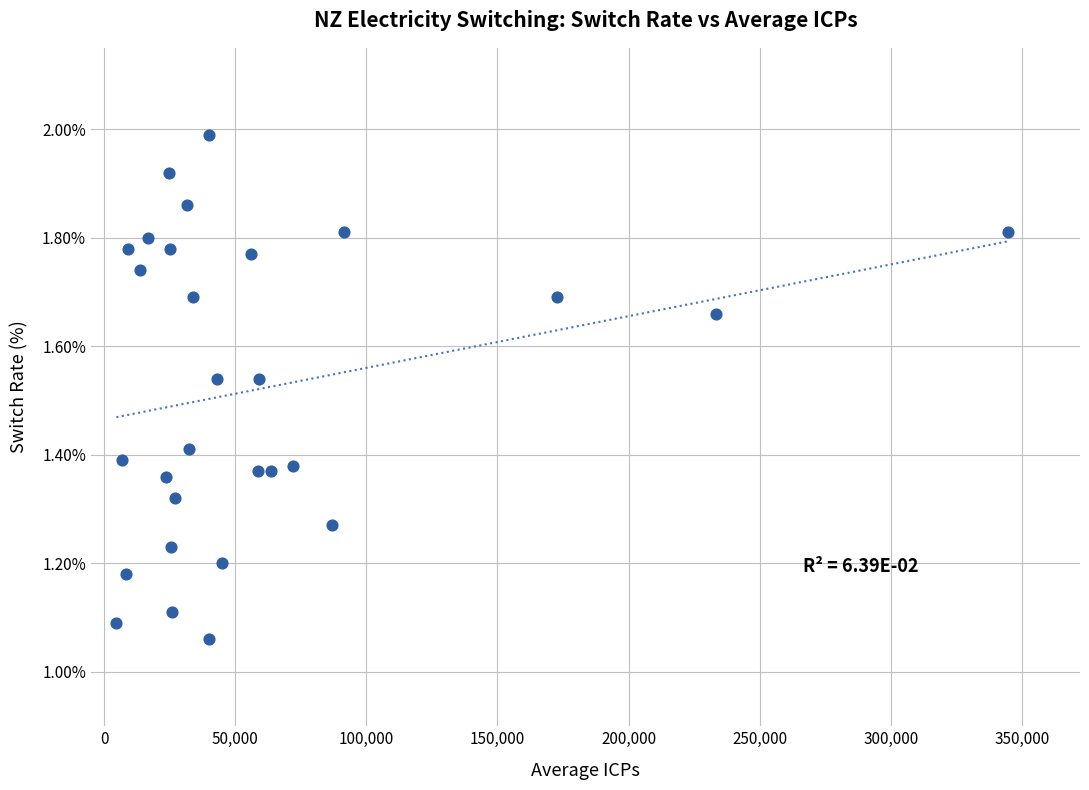

What is the range of Y values (max minus min)?

0.9